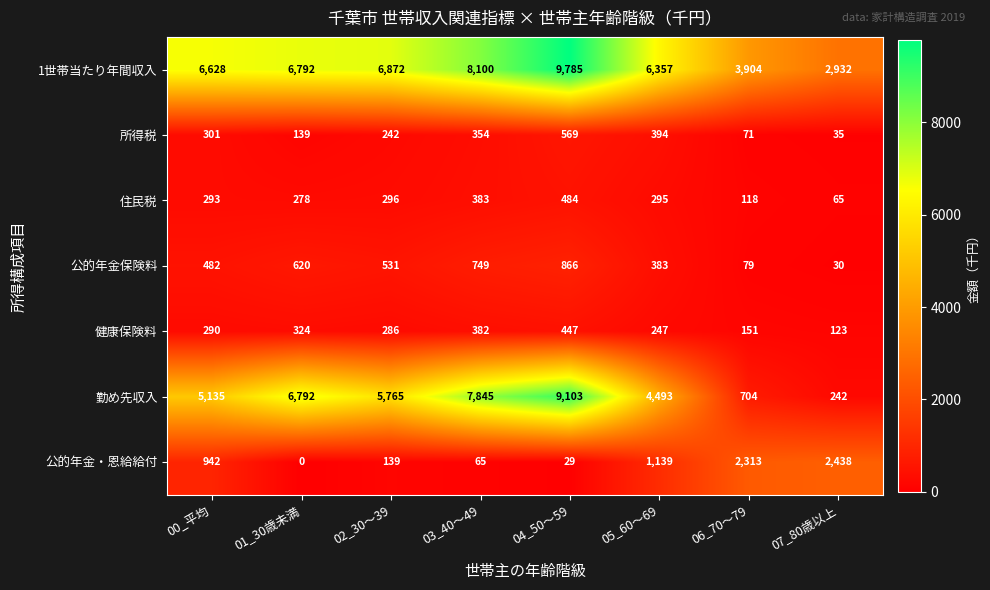

Rank the series by their maximum value, from highest to lowest.

1世帯当たり年間収入, 勤め先収入, 公的年金・恩給給付, 公的年金保険料, 所得税, 住民税, 健康保険料